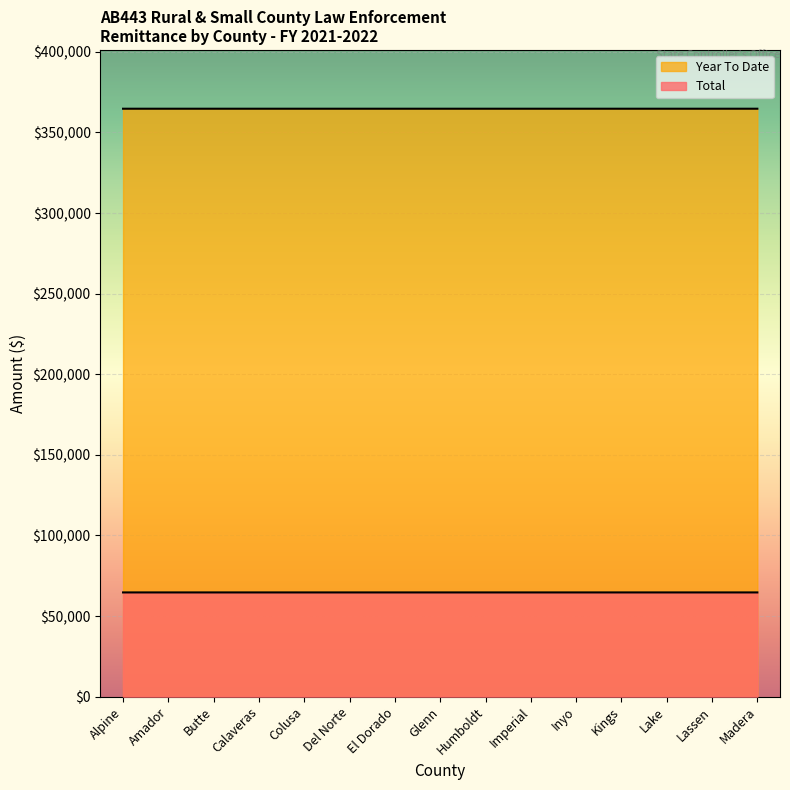

What is the label of the 13th point from the left?

Lake